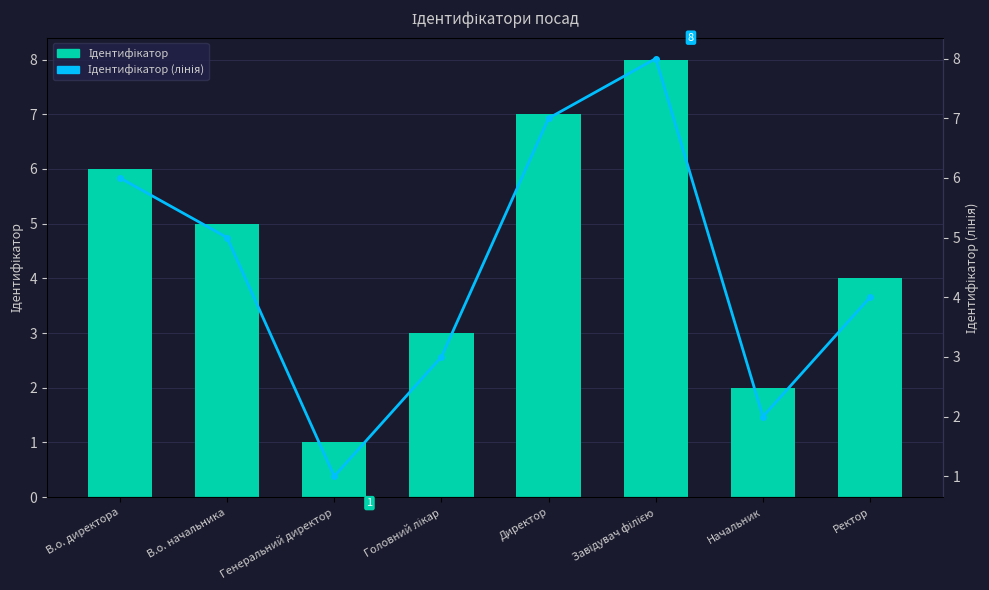

The Ідентифікатор series shows 7 at Директор. True or false?

True